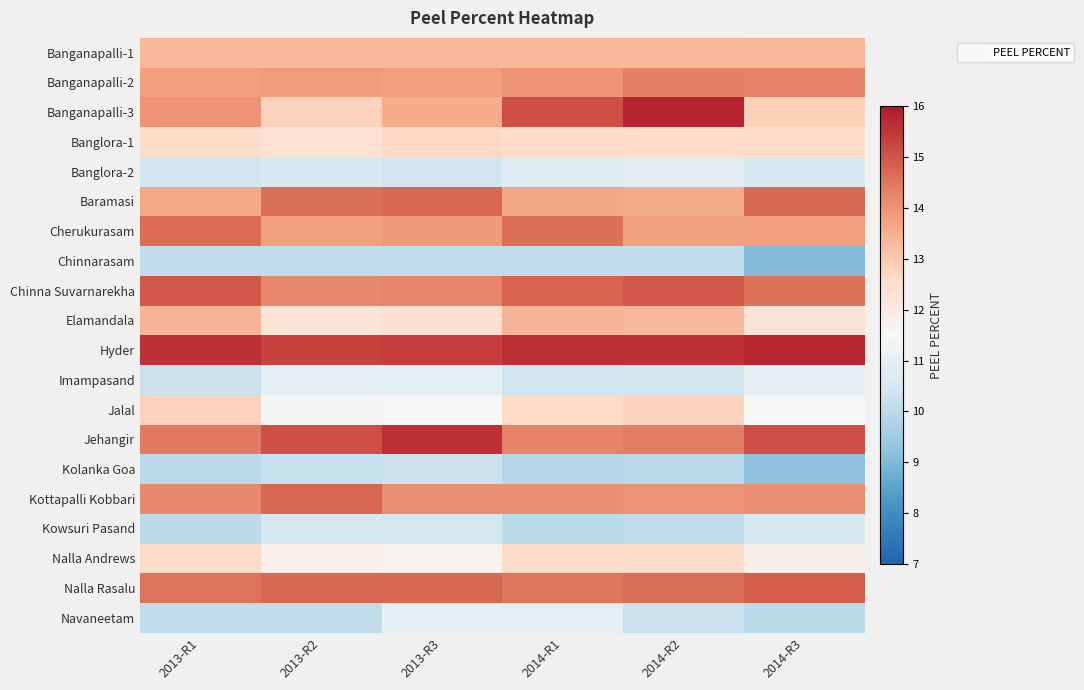

Reading left to right, transcribe all the data shown in this chart.

Banganapalli-1: 2013-R1=13.3	2013-R2=13.3	2013-R3=13.4	2014-R1=13.3	2014-R2=13.3	2014-R3=13.4
Banganapalli-2: 2013-R1=13.8	2013-R2=13.9	2013-R3=13.8	2014-R1=14.0	2014-R2=14.3	2014-R3=14.3
Banganapalli-3: 2013-R1=14.0	2013-R2=12.8	2013-R3=13.6	2014-R1=15.1	2014-R2=15.8	2014-R3=12.8
Banglora-1: 2013-R1=12.5	2013-R2=12.3	2013-R3=12.6	2014-R1=12.5	2014-R2=12.5	2014-R3=12.5
Banglora-2: 2013-R1=10.4	2013-R2=10.6	2013-R3=10.4	2014-R1=10.8	2014-R2=10.9	2014-R3=10.6
Baramasi: 2013-R1=13.7	2013-R2=14.6	2013-R3=14.7	2014-R1=13.7	2014-R2=13.6	2014-R3=14.7
Cherukurasam: 2013-R1=14.7	2013-R2=13.8	2013-R3=13.9	2014-R1=14.6	2014-R2=13.8	2014-R3=13.8
Chinnarasam: 2013-R1=10.1	2013-R2=10.1	2013-R3=10.1	2014-R1=10.1	2014-R2=10.1	2014-R3=9.1
Chinna Suvarnarekha: 2013-R1=14.9	2013-R2=14.2	2013-R3=14.3	2014-R1=14.8	2014-R2=14.9	2014-R3=14.6
Elamandala: 2013-R1=13.4	2013-R2=12.3	2013-R3=12.4	2014-R1=13.4	2014-R2=13.3	2014-R3=12.2
Hyder: 2013-R1=15.6	2013-R2=15.3	2013-R3=15.4	2014-R1=15.6	2014-R2=15.6	2014-R3=15.8
Imampasand: 2013-R1=10.3	2013-R2=11.0	2013-R3=11.0	2014-R1=10.4	2014-R2=10.5	2014-R3=11.0
Jalal: 2013-R1=12.8	2013-R2=11.4	2013-R3=11.5	2014-R1=12.6	2014-R2=12.8	2014-R3=11.4
Jehangir: 2013-R1=14.4	2013-R2=15.1	2013-R3=15.6	2014-R1=14.3	2014-R2=14.4	2014-R3=15.1
Kolanka Goa: 2013-R1=10.0	2013-R2=10.2	2013-R3=10.3	2014-R1=9.9	2014-R2=10.0	2014-R3=9.2
Kottapalli Kobbari: 2013-R1=14.2	2013-R2=14.7	2013-R3=14.1	2014-R1=14.1	2014-R2=14.0	2014-R3=14.1
Kowsuri Pasand: 2013-R1=10.0	2013-R2=10.6	2013-R3=10.5	2014-R1=10.0	2014-R2=10.1	2014-R3=10.6
Nalla Andrews: 2013-R1=12.6	2013-R2=11.8	2013-R3=11.7	2014-R1=12.6	2014-R2=12.5	2014-R3=11.8
Nalla Rasalu: 2013-R1=14.5	2013-R2=14.7	2013-R3=14.7	2014-R1=14.5	2014-R2=14.6	2014-R3=14.8
Navaneetam: 2013-R1=10.1	2013-R2=10.1	2013-R3=11.0	2014-R1=11.0	2014-R2=10.3	2014-R3=10.0